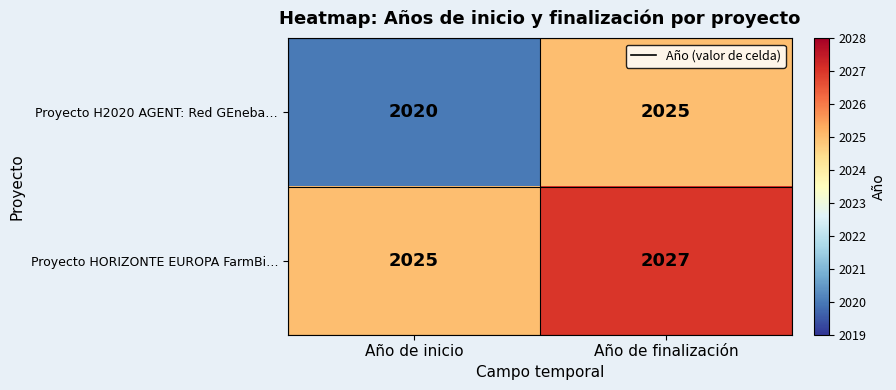

What is the minimum value shown in the chart?

2020